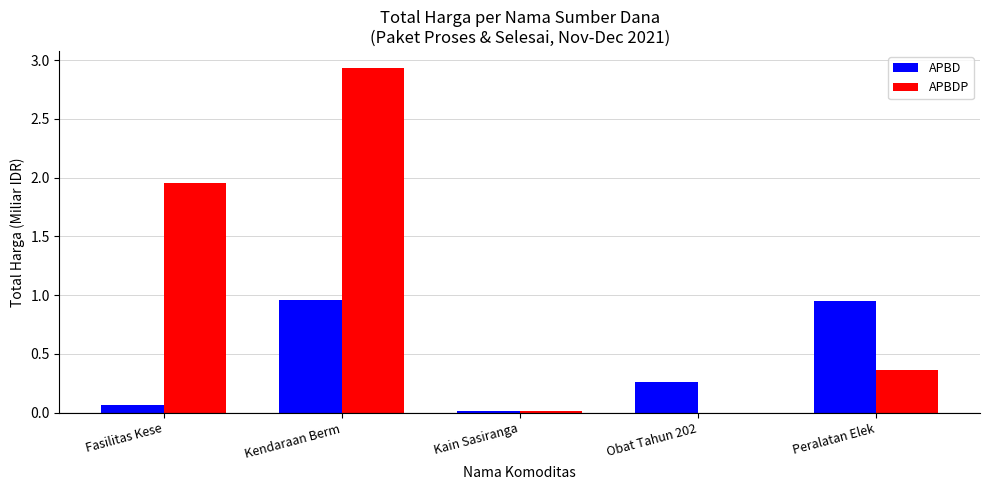

At which category does the chart reach its peak across all series?

Kendaraan Berm